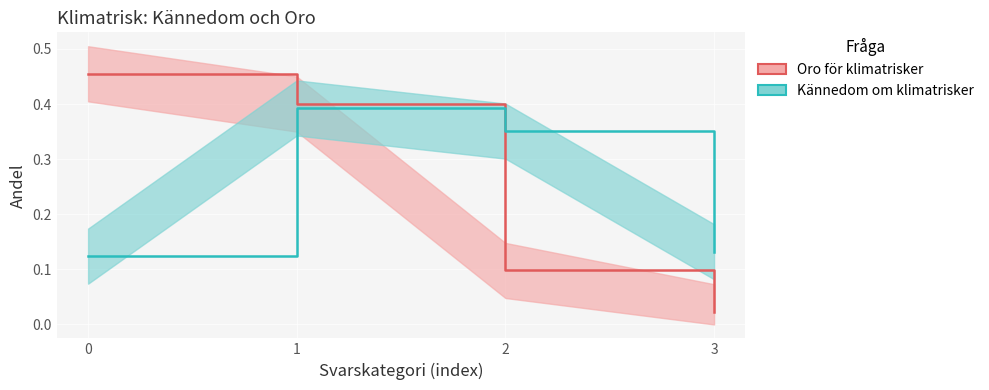

Does the chart display data point markers on the line(s)?

No